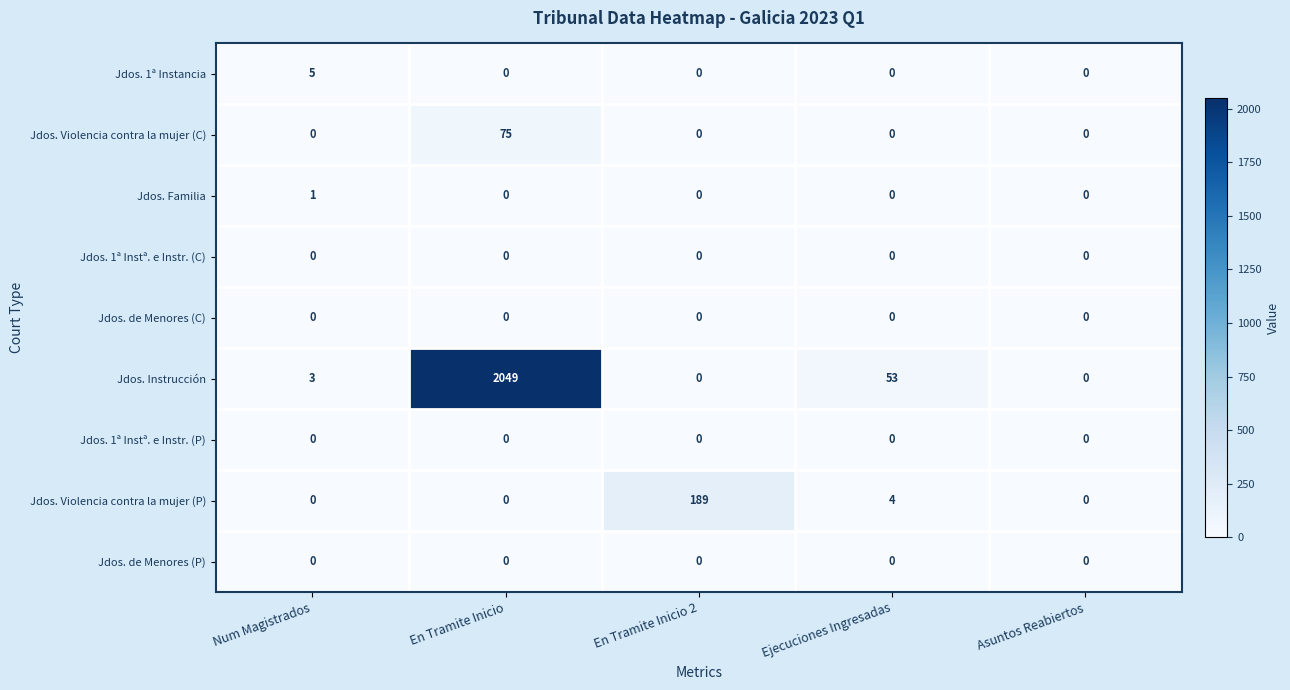

What is the difference between the maximum and minimum values in the Jdos. Violencia contra la mujer (P) series?

189